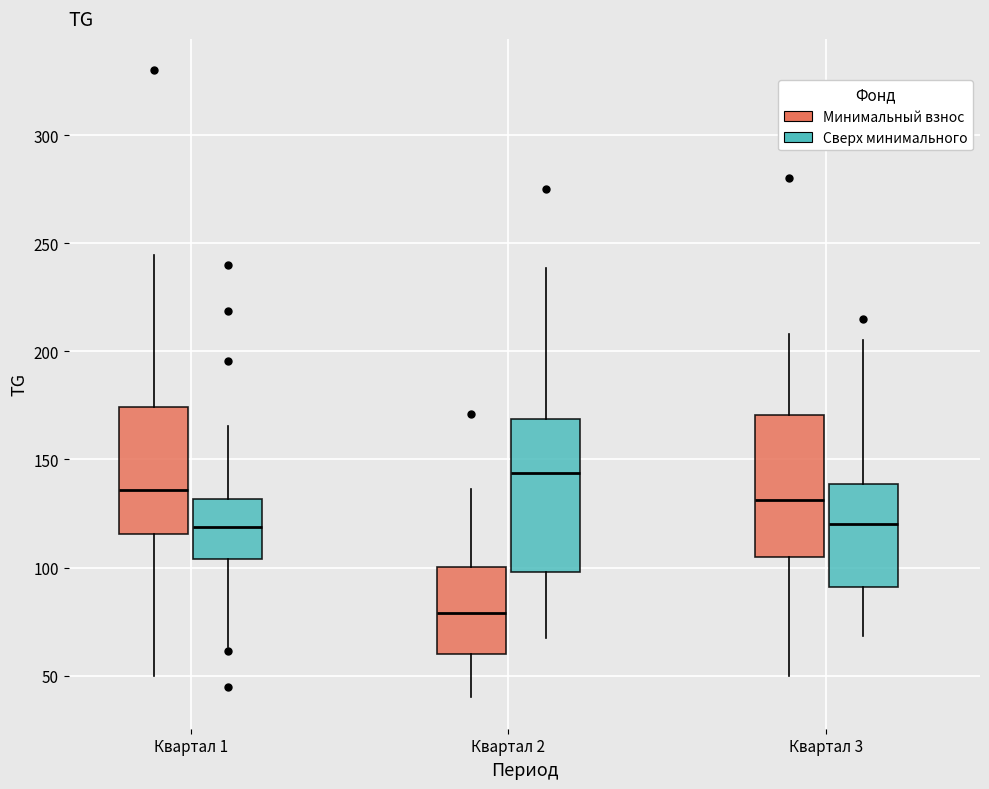

Where does the upper whisker of the box for Квартал 2 (Минимальный взнос) end on the y-axis? The values are not printed on the chart, so give them approximately, as read against the axis.

135